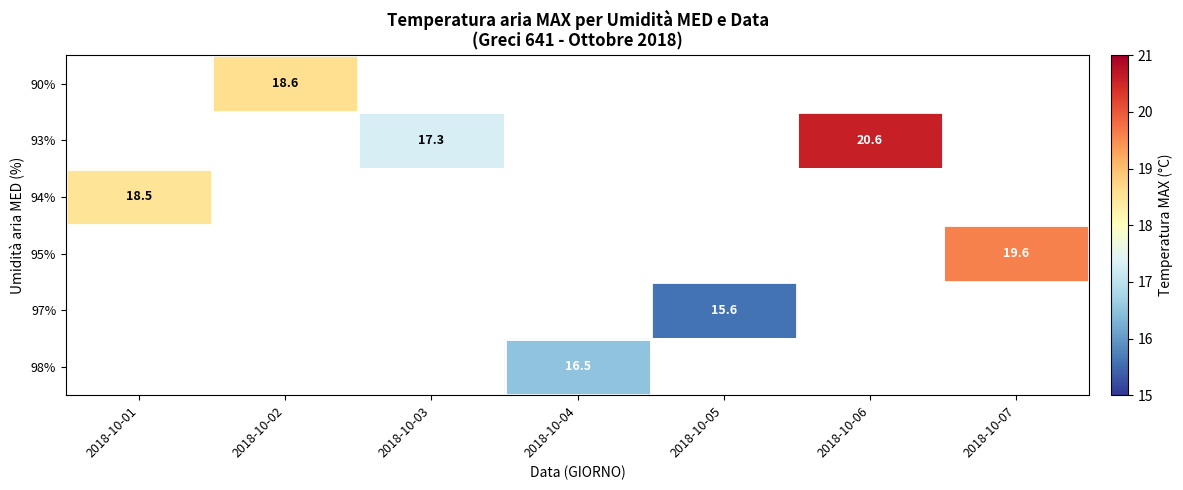

True or false: 90% has a value of 6.7 at 2018-10-02.

False